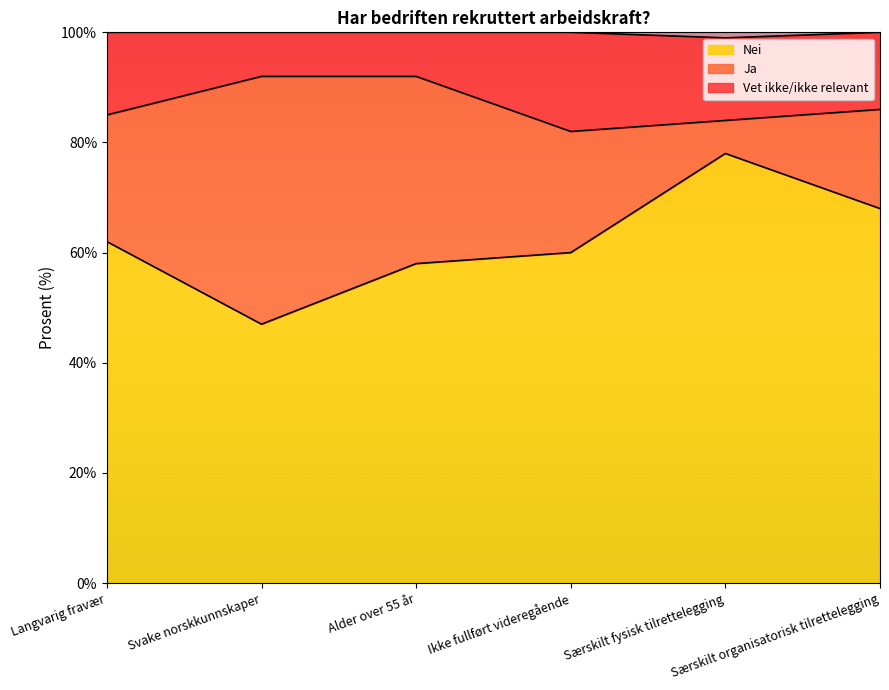

Where does the Nei series first go above 62?

Særskilt fysisk tilrettelegging